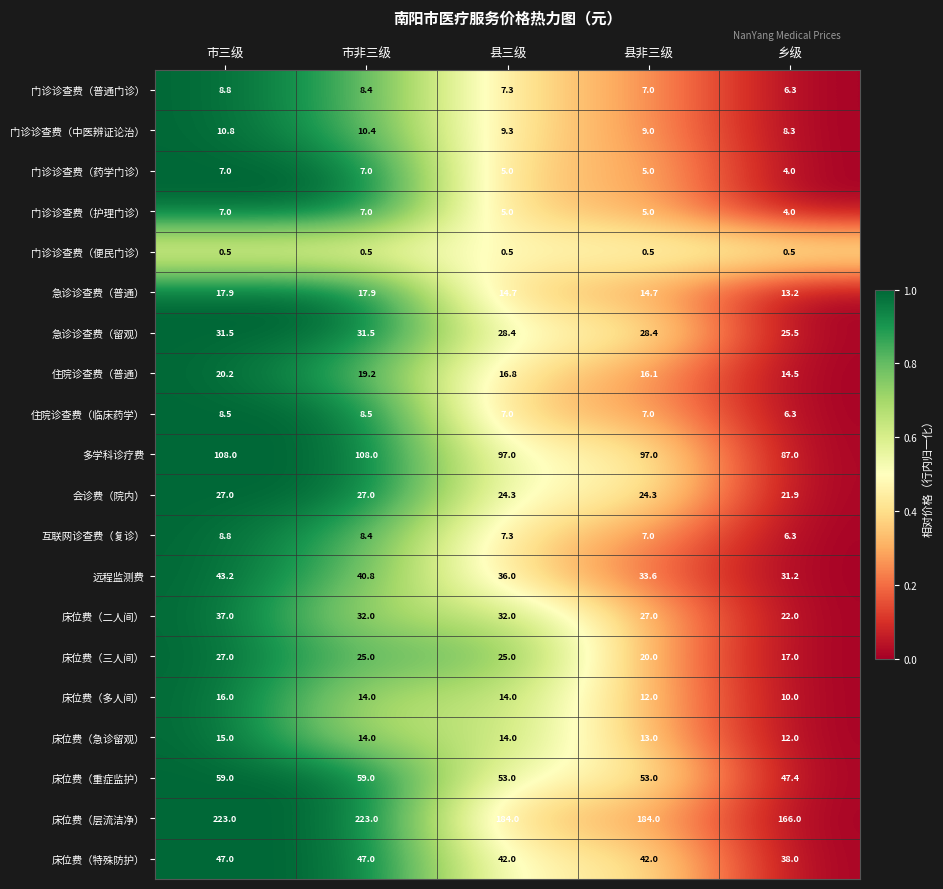

What is the maximum value shown in the chart?

223.0